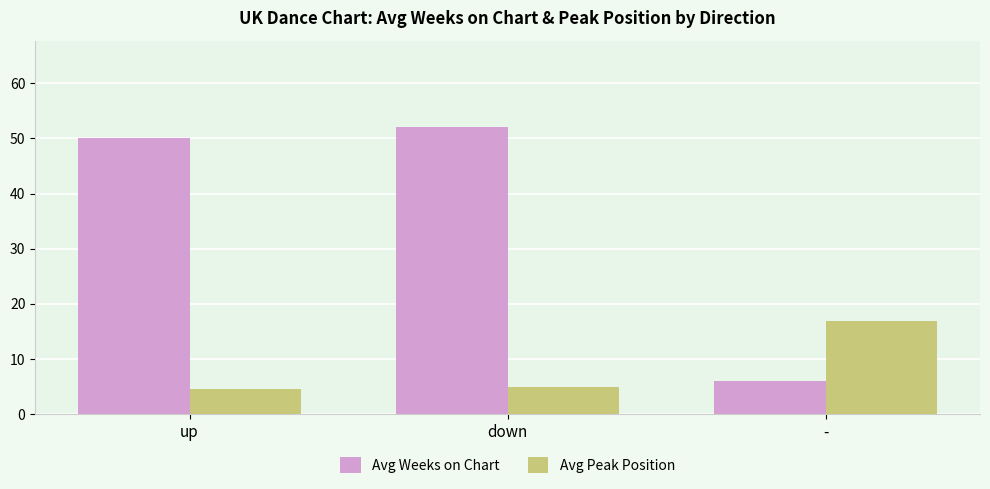

What value does the Avg Weeks on Chart series have at up?

50.0